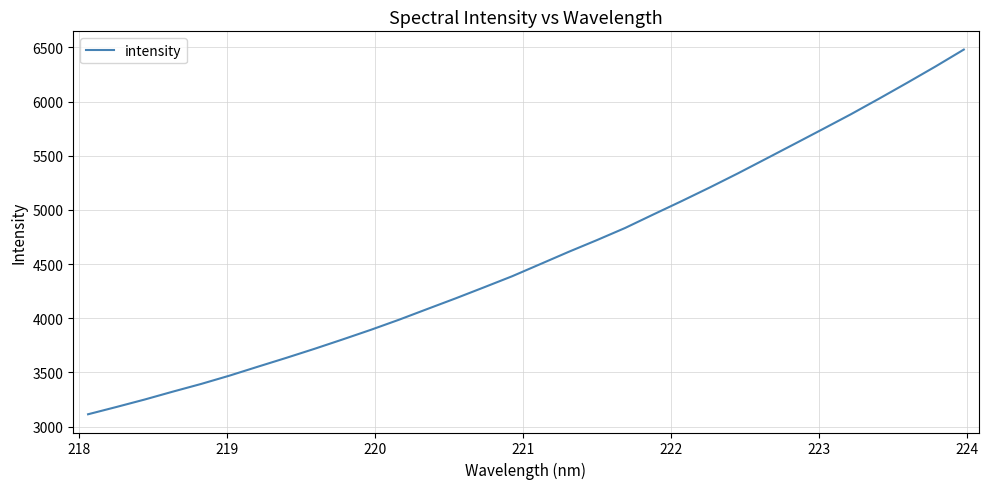

What is the greatest value displayed?

6480.3